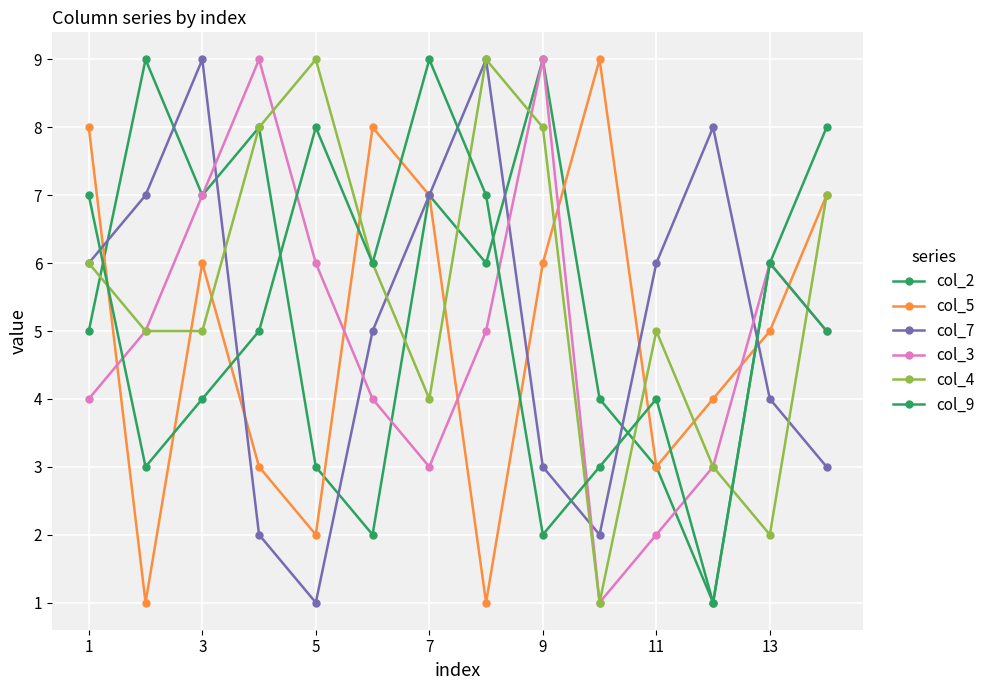

True or false: col_9 has more than 2 interior local peaks.

True